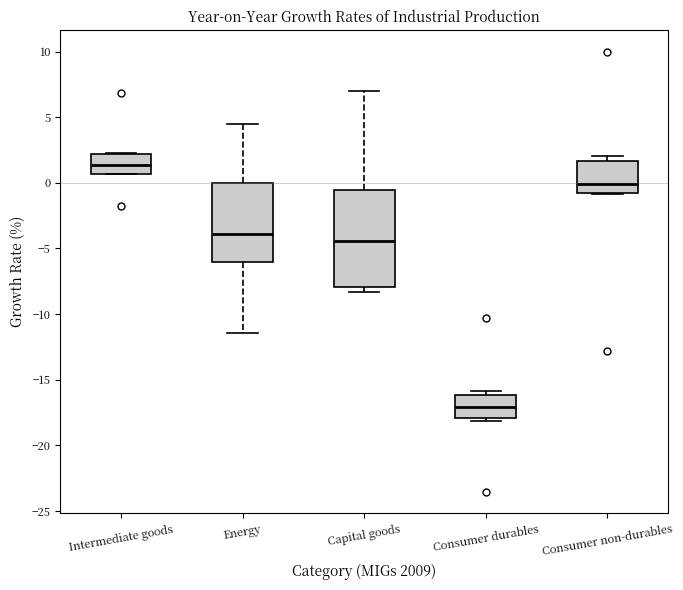

Reading left to right, transcribe this box plot: for each box, give where its median line is, the range the box spans, and where its two whiskers end, as read against the y-axis. The values are not printed on the chart, so give them approximately, as read against the axis.

Intermediate goods: median 1.5, box 0.5 to 2.0, whiskers 0.5 to 2.5
Energy: median -4.0, box -6.0 to 0.0, whiskers -11.5 to 4.5
Capital goods: median -4.5, box -8.0 to -0.5, whiskers -8.5 to 7.0
Consumer durables: median -17.0, box -18.0 to -16.0, whiskers -18.0 (just below the box's lower edge) to -16.0 (just above the box's upper edge)
Consumer non-durables: median 0.0, box -1.0 to 1.5, whiskers -1.0 to 2.0